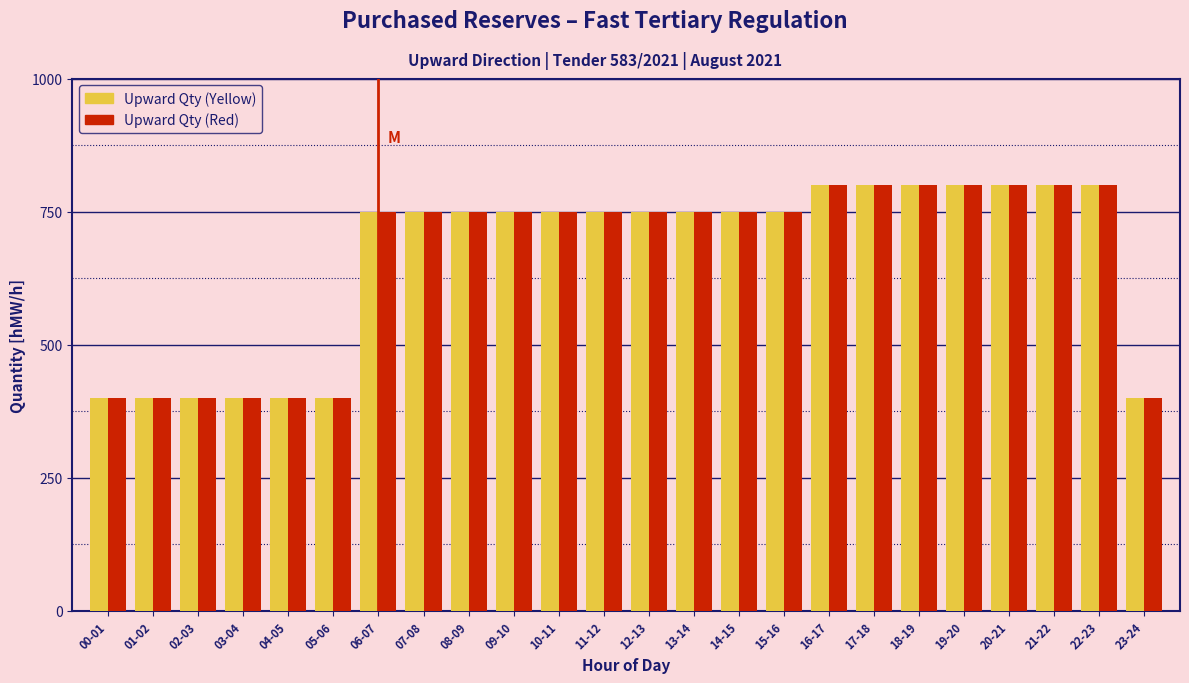

What is the difference between the second highest and minimum values in the Upward Qty (Red) series?

400